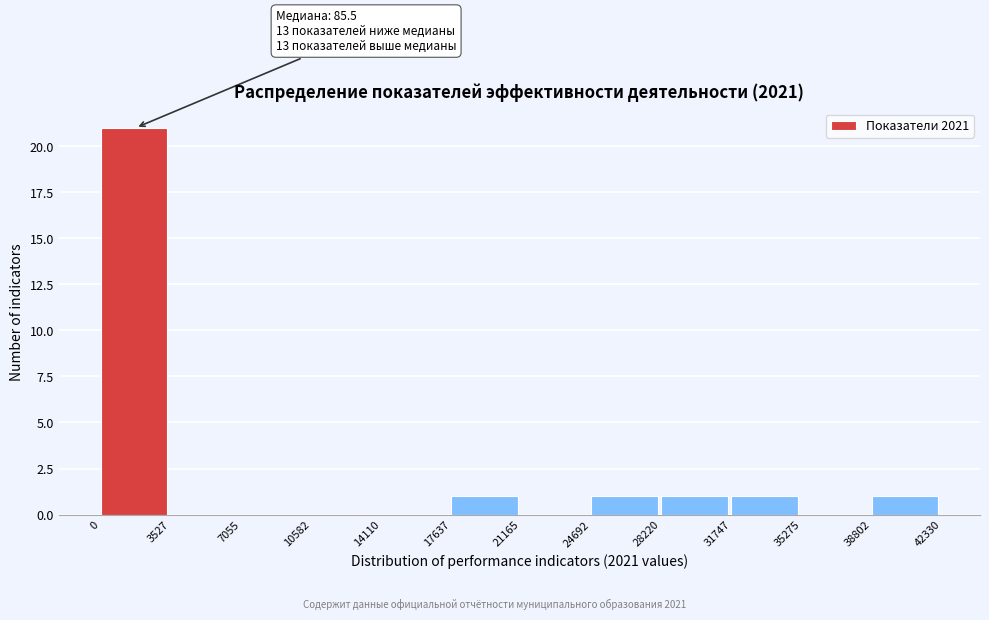

Which range on the x-axis has the tallest bar?

0 to 3527